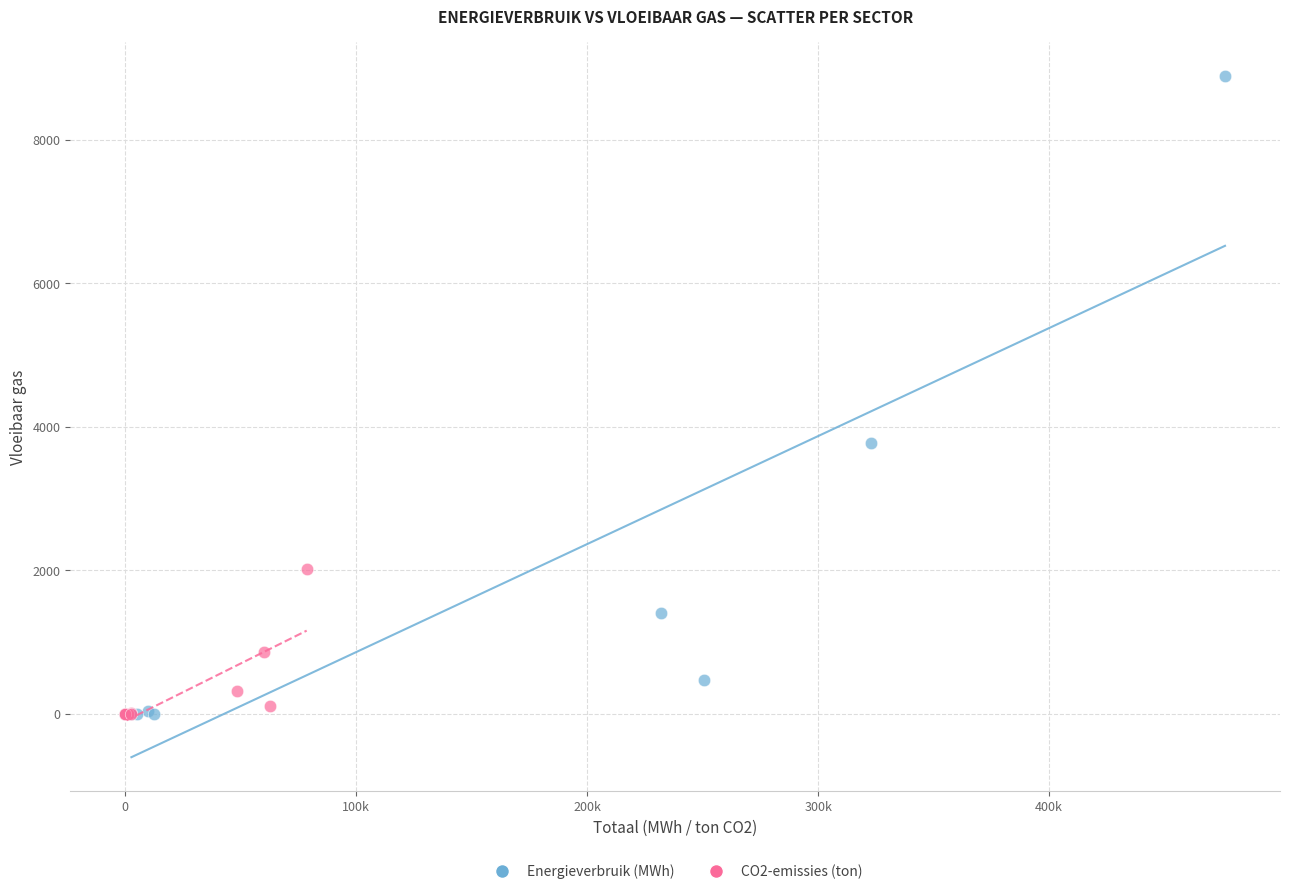

Which series has the widest spread of Y values?

Energieverbruik (MWh)